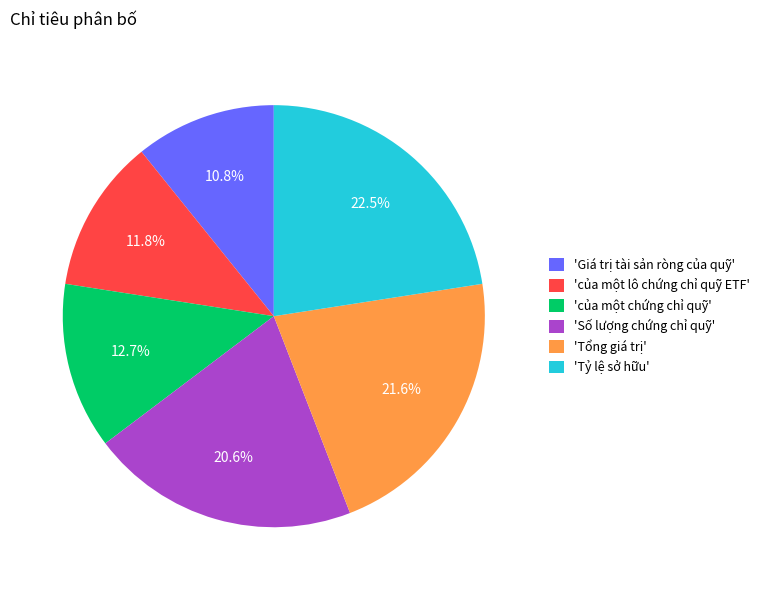

Rank the categories by value from lowest to highest.

'Giá trị tài sản ròng của quỹ', 'của một lô chứng chỉ quỹ ETF', 'của một chứng chỉ quỹ', 'Số lượng chứng chỉ quỹ', 'Tổng giá trị', 'Tỷ lệ sở hữu'